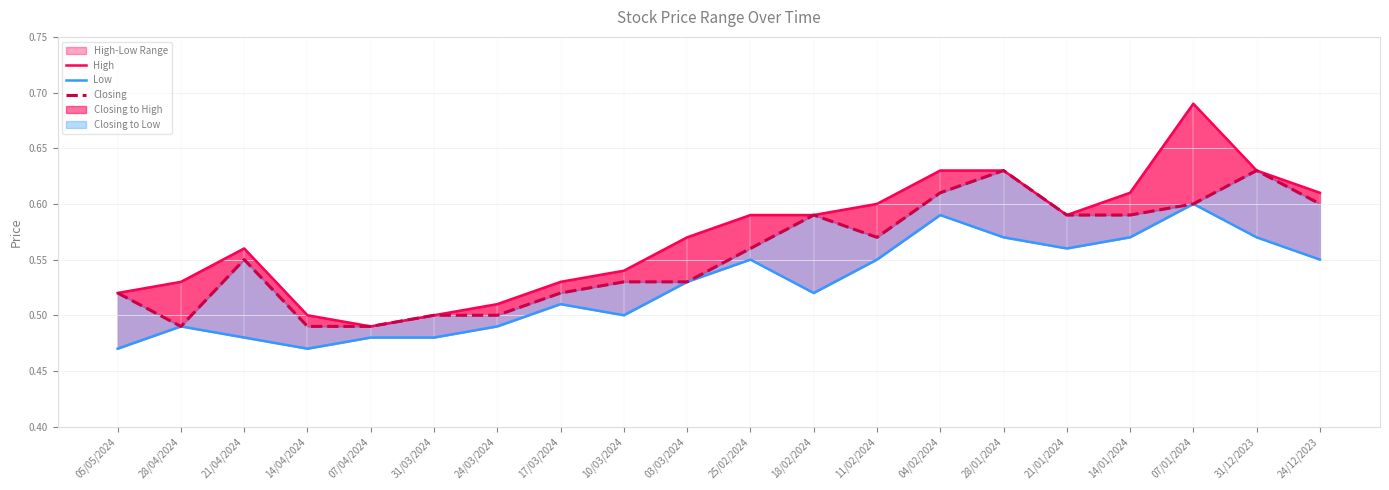

What position from the left is 04/02/2024?

14